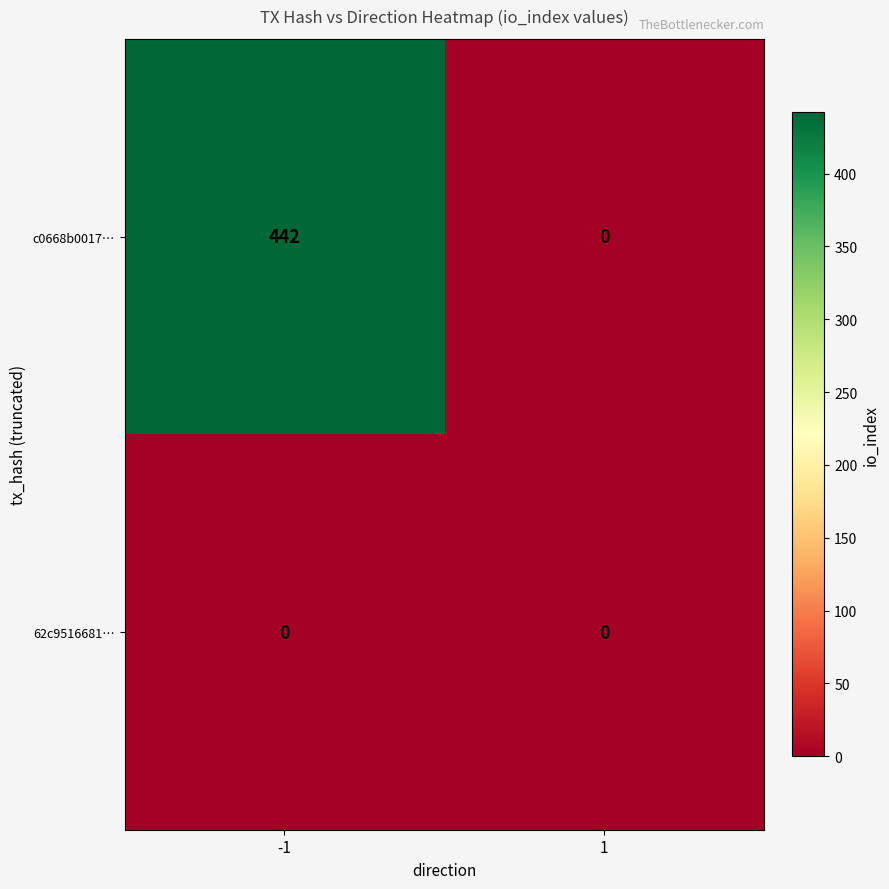

Which series changed the most between -1 and 1?

c0668b0017…